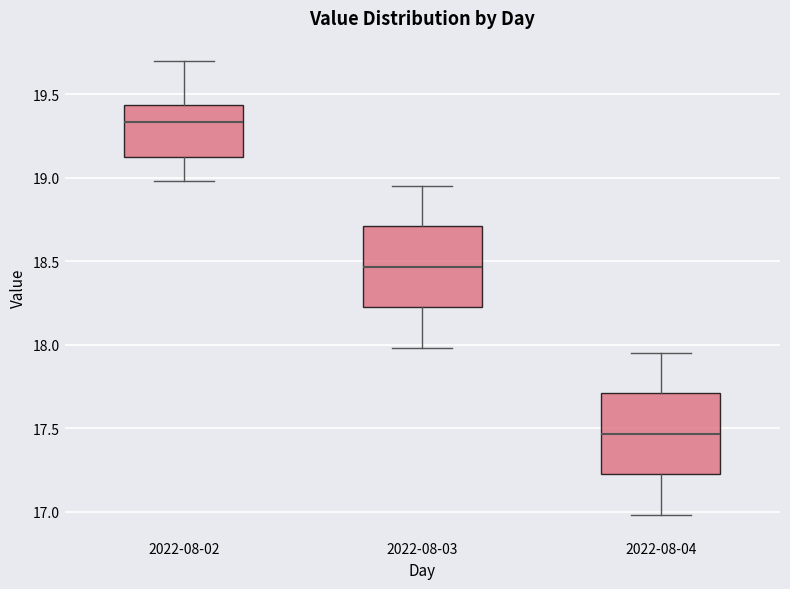

Reading left to right, read every box against the y-axis: the position of its median line, the range the box covers, and the ends of its whiskers. The values are not printed on the chart, so give them approximately, as read against the axis.

2022-08-02: median 19.35, box 19.15 to 19.45, whiskers 19.00 to 19.70
2022-08-03: median 18.45, box 18.20 to 18.70, whiskers 18.00 to 18.95
2022-08-04: median 17.45, box 17.20 to 17.70, whiskers 17.00 to 17.95